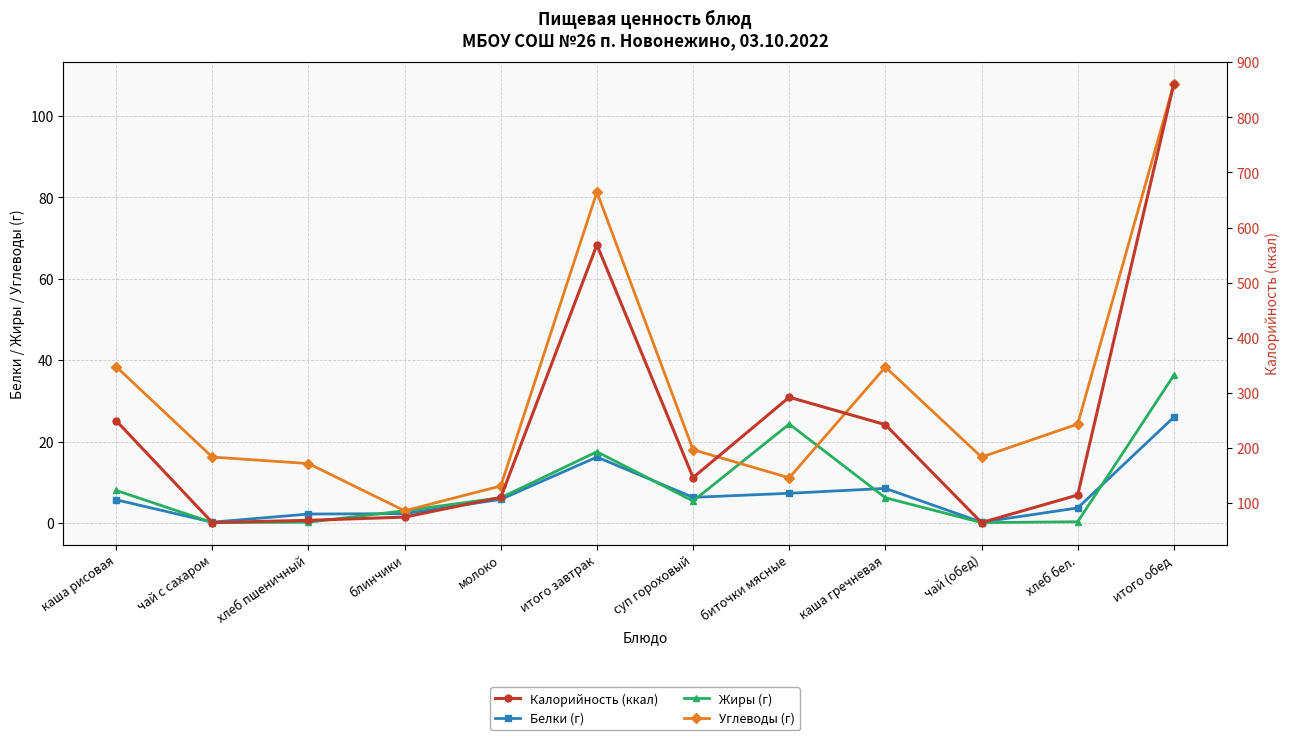

At which label does Углеводы (г) first exceed 18?

каша рисовая